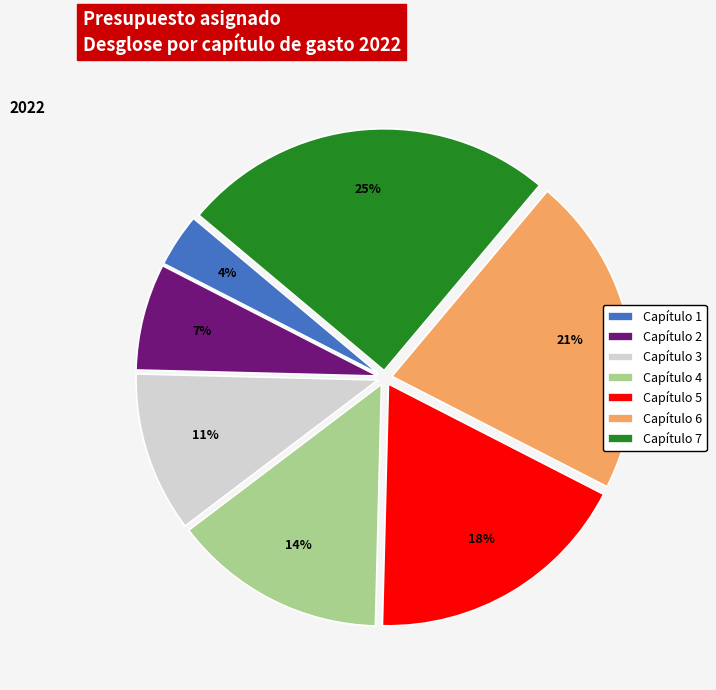

To the nearest percent, what percentage of the pie is Capítulo 5?

18%